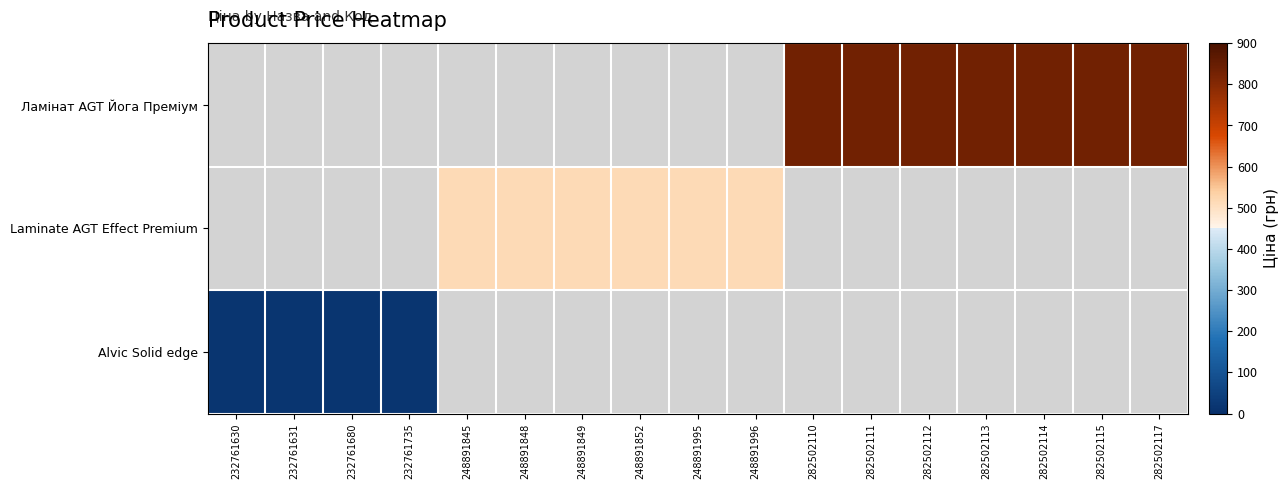

Which series has the widest spread of values?

Alvic Solid edge